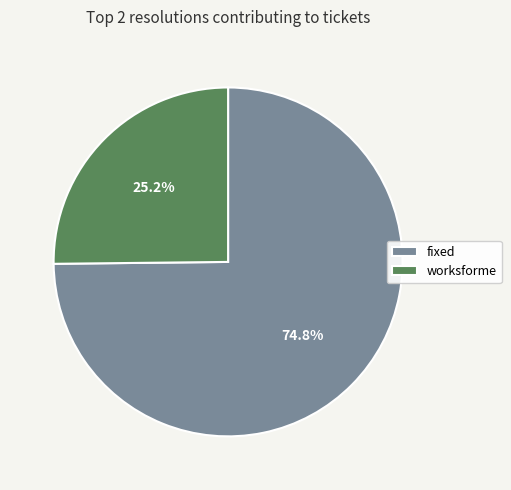

Approximately how many times larger is the value at fixed compared to worksforme?

3.0